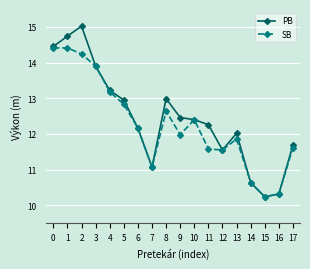

Where is the first local maximum for PB?

2